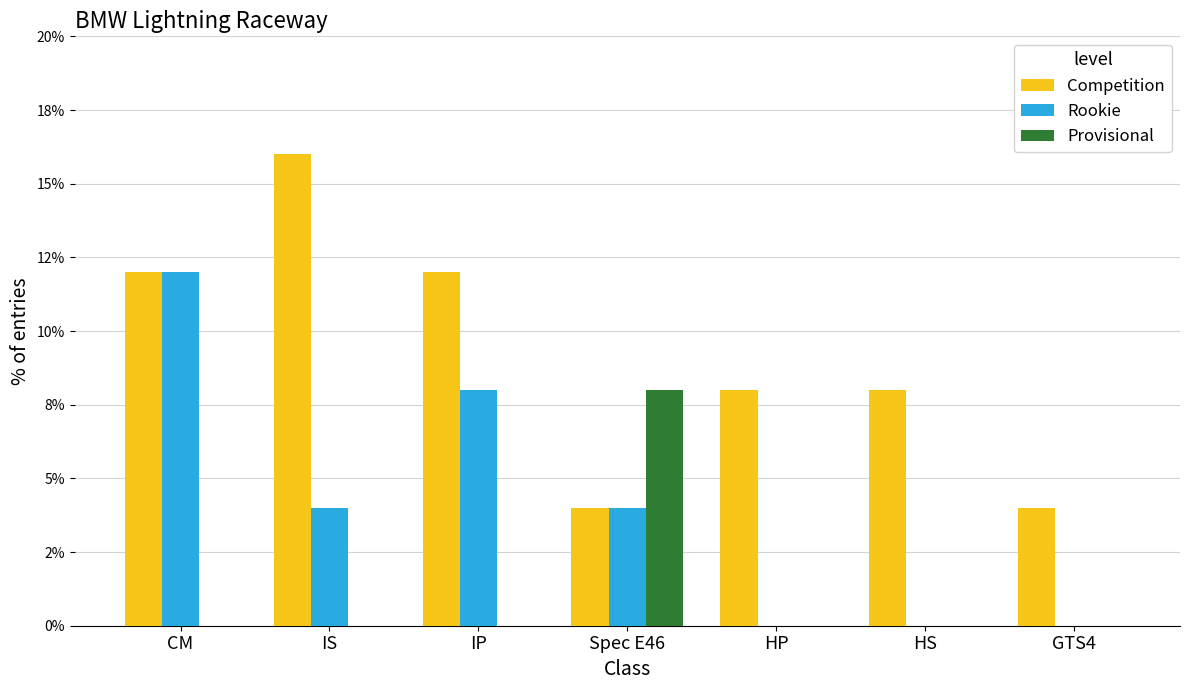

At which category is the sum across all series the highest?

CM